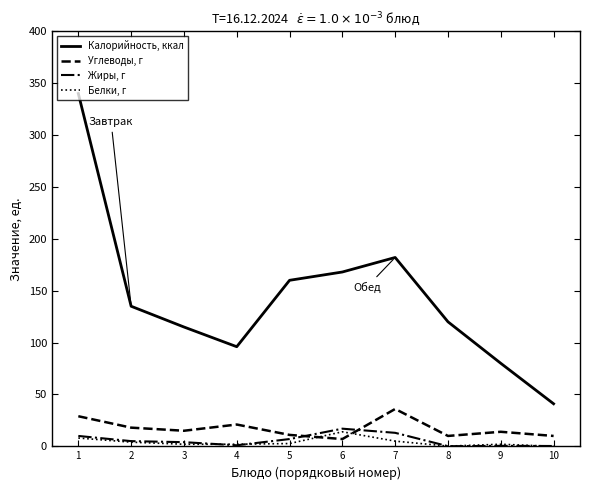

Which category has the highest value across all series?

1